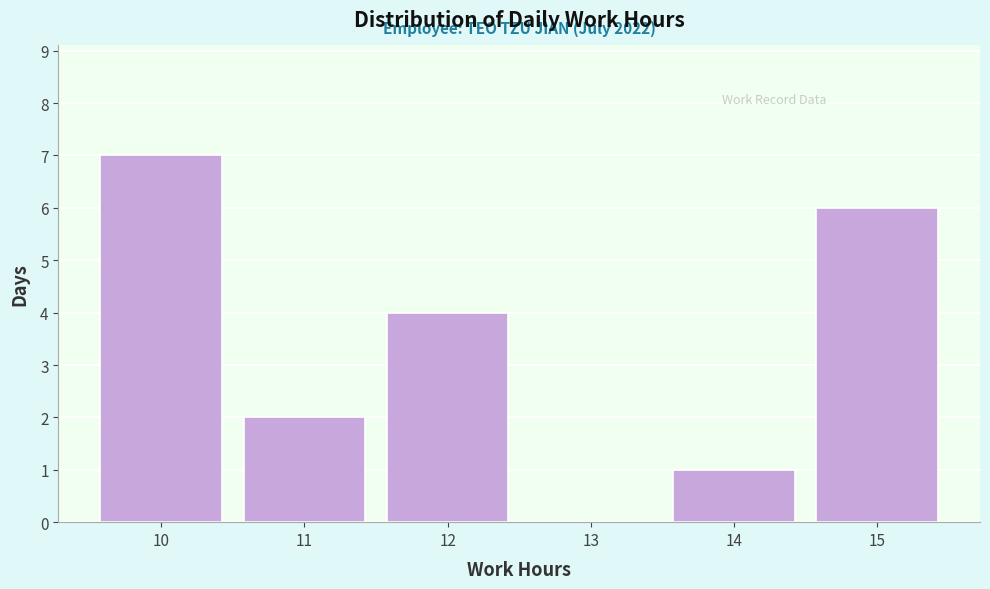

Which range on the x-axis has the tallest bar?

9.5 to 10.5